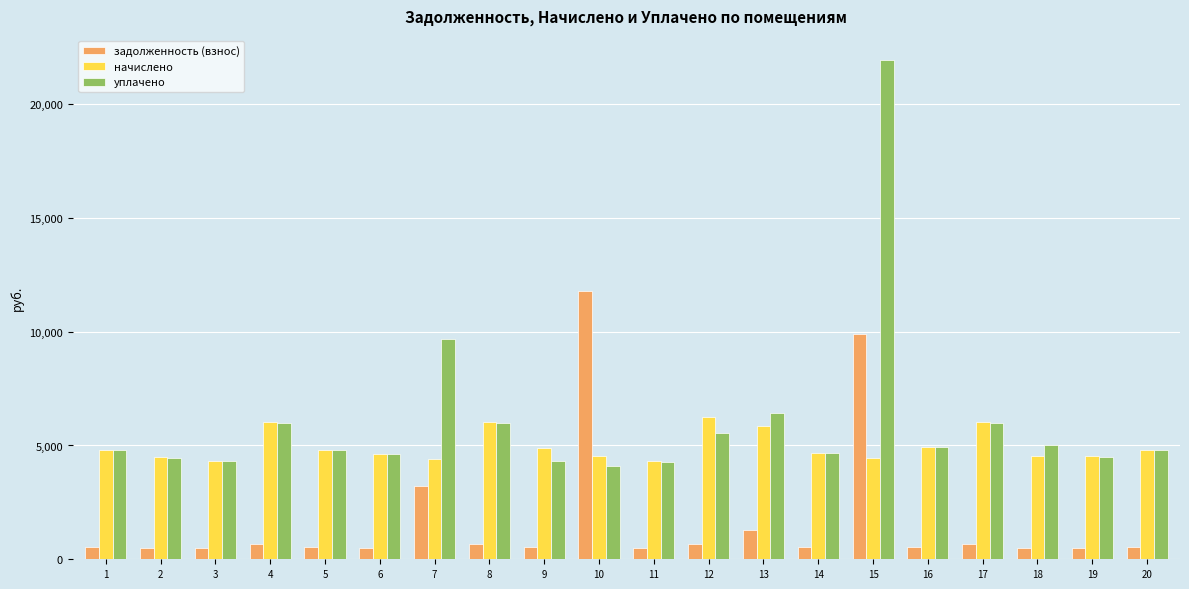

Which series has the widest spread of values?

уплачено